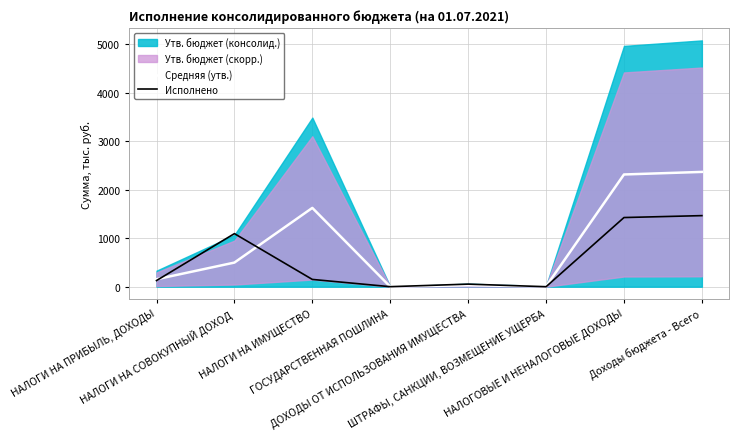

What is the average value of the Исполнено series?

539.4